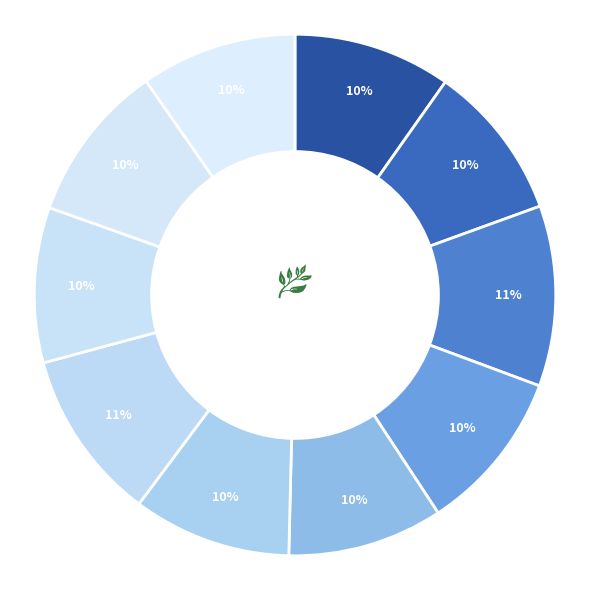

Count the number of slices in the pie.

10